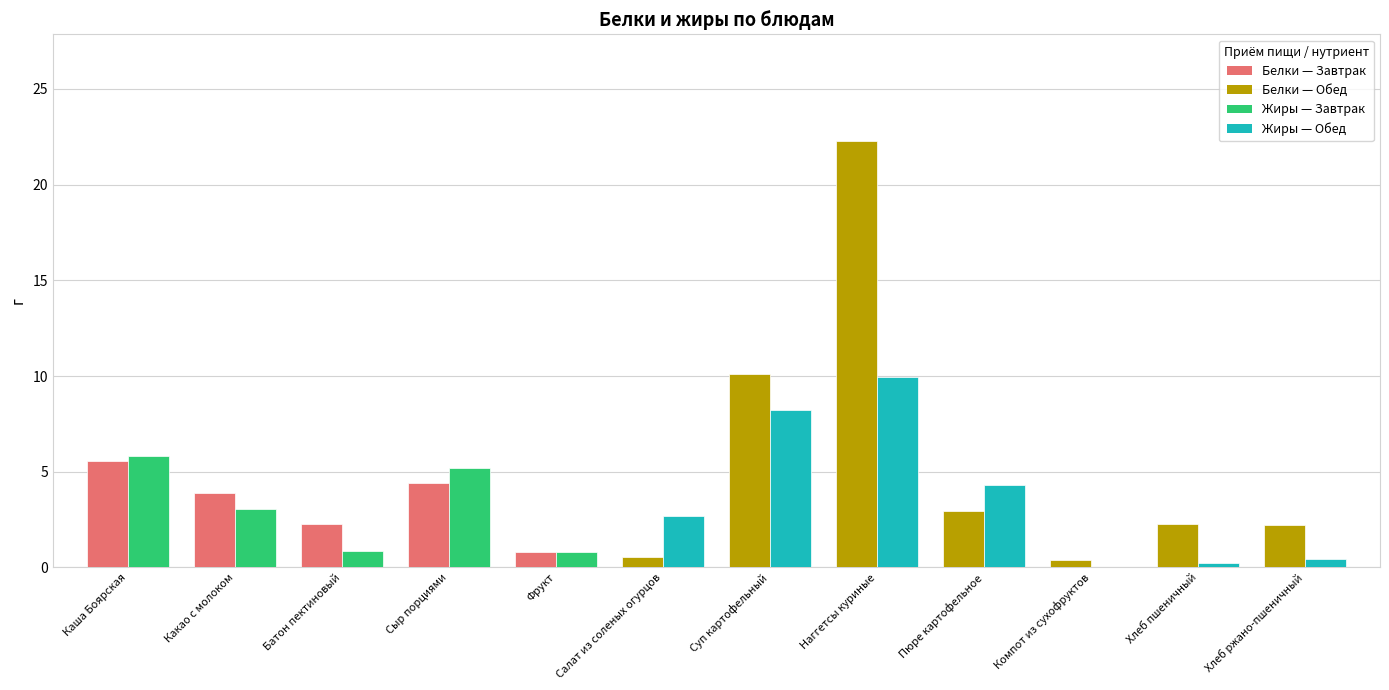

What is the greatest value displayed?

22.3